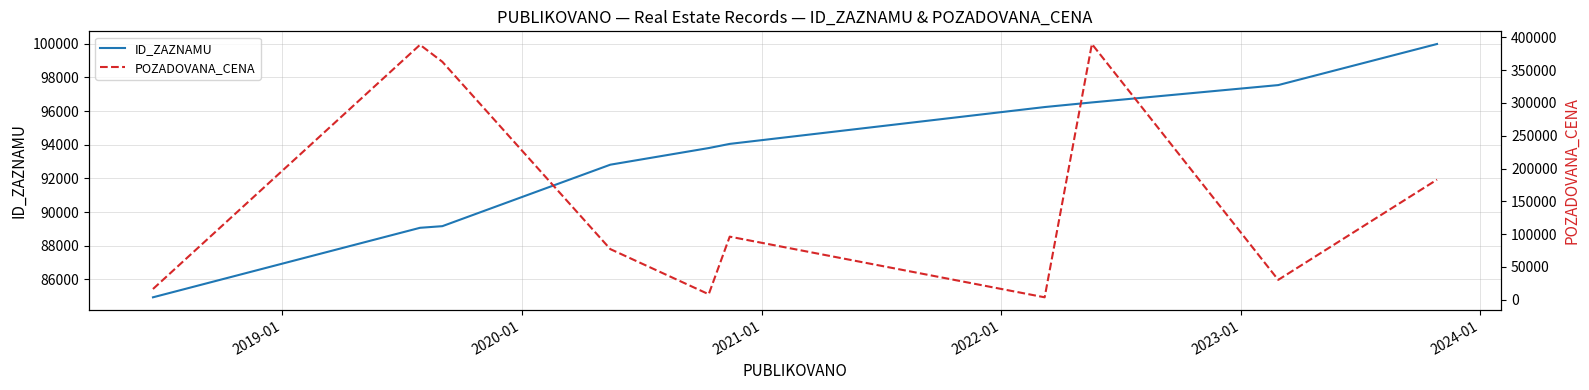

At how many categories does at least one series exceed 227184?

3